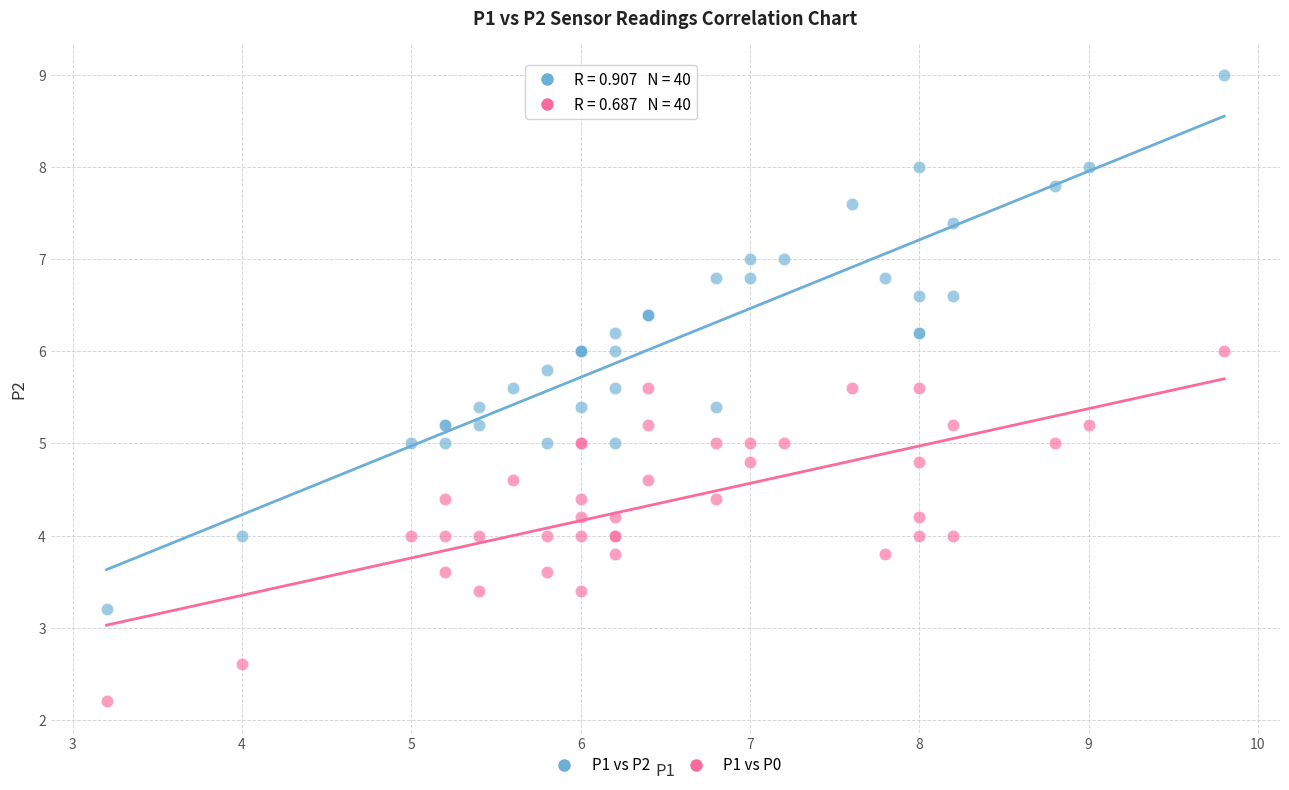

Which series contains the highest Y value?

P1 vs P2